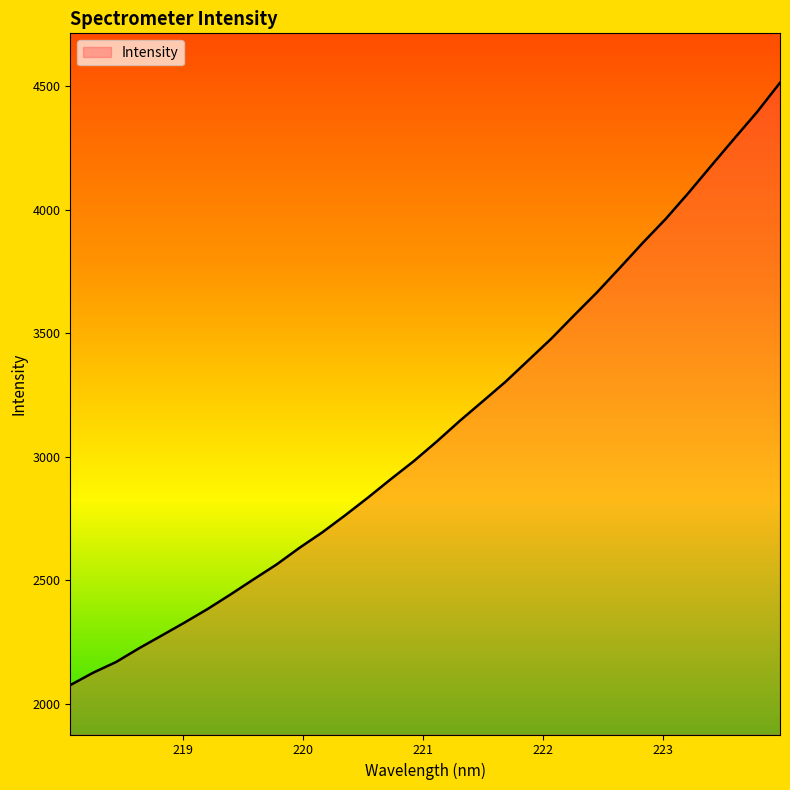

What is the maximum value shown in the chart?

4513.8